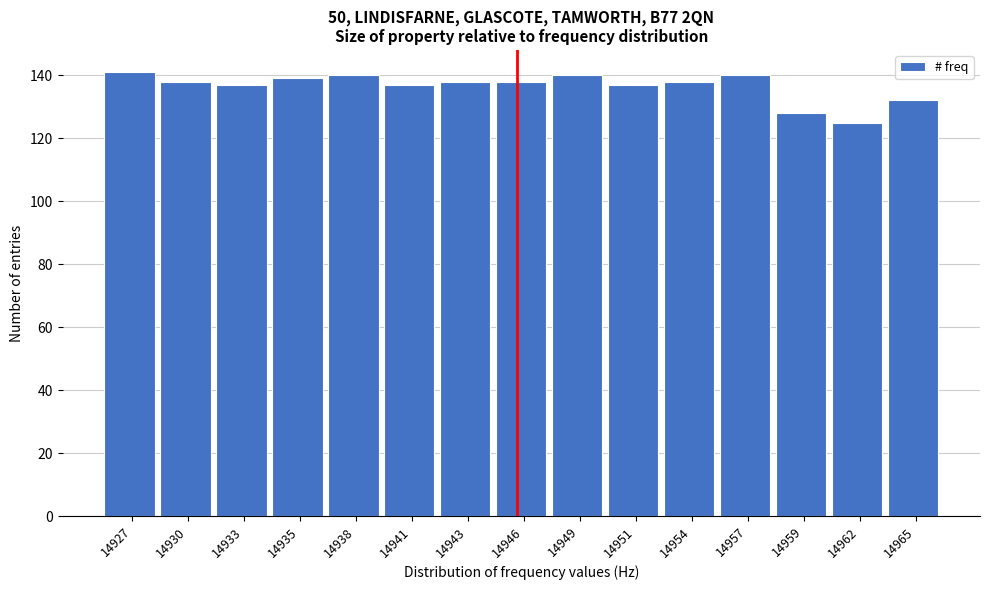

Reading left to right, extract all data points from this chart.

141	138	137	139	140	137	138	138	140	137	138	140	128	125	132